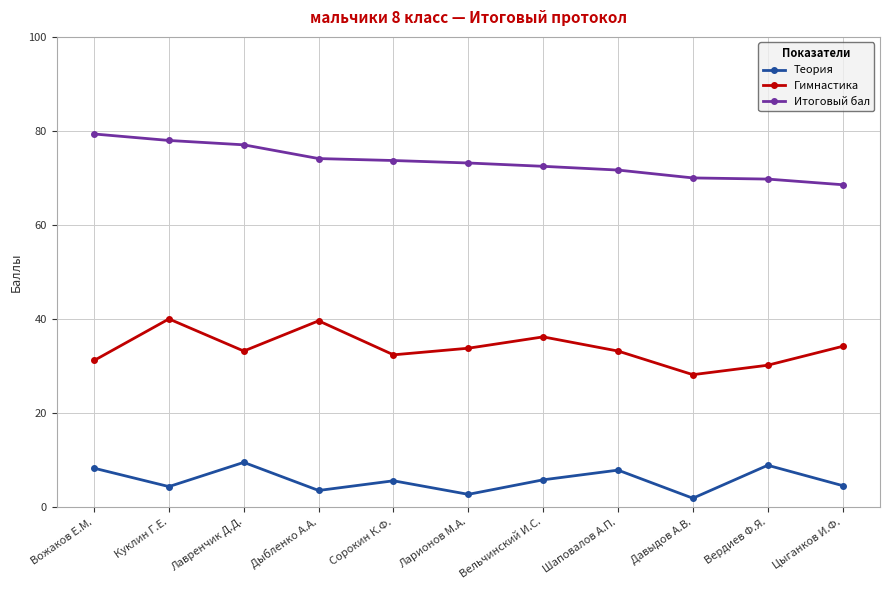

True or false: Итоговый бал and Теория intersect in this chart.

False